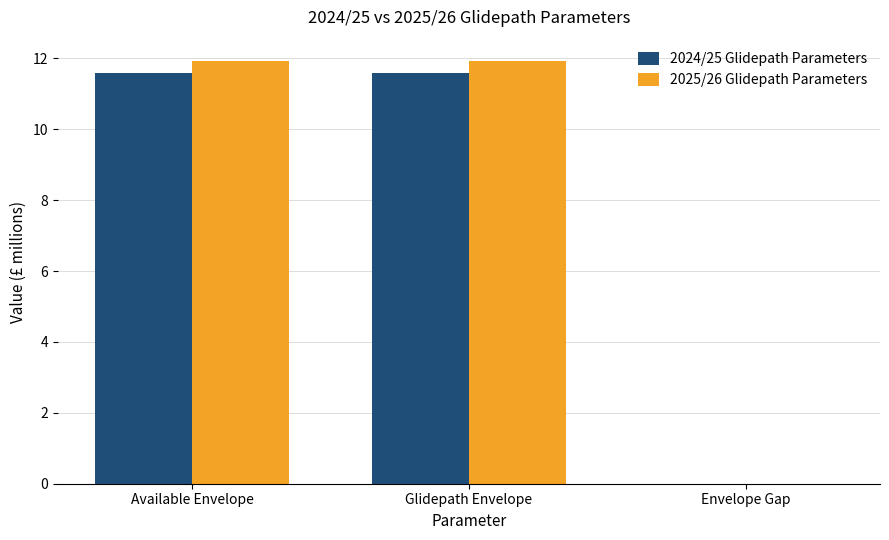

How many groups of bars are there?

3